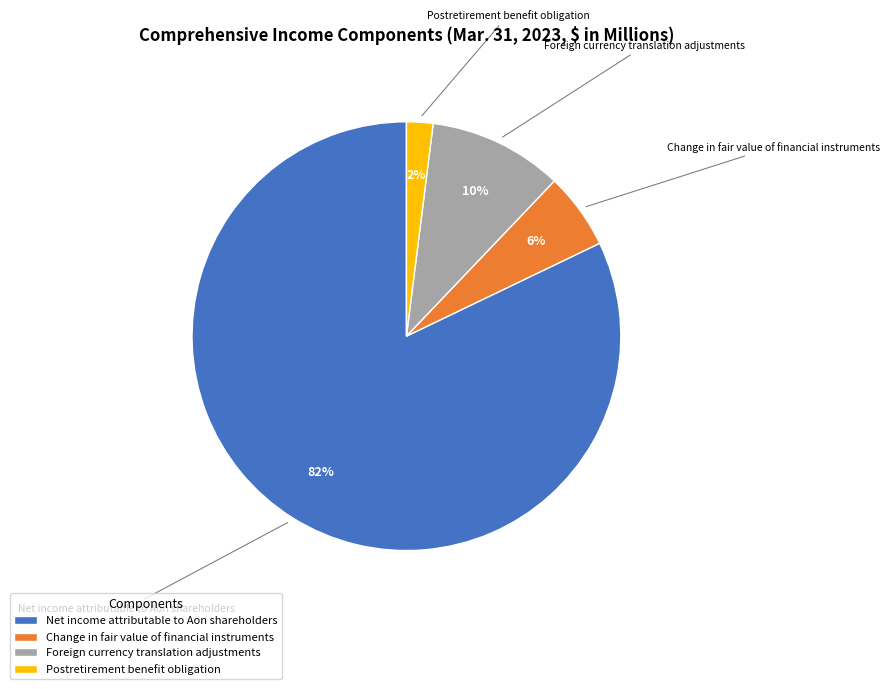

To the nearest percent, what is the difference between the largest and smallest slice percentages?

80%